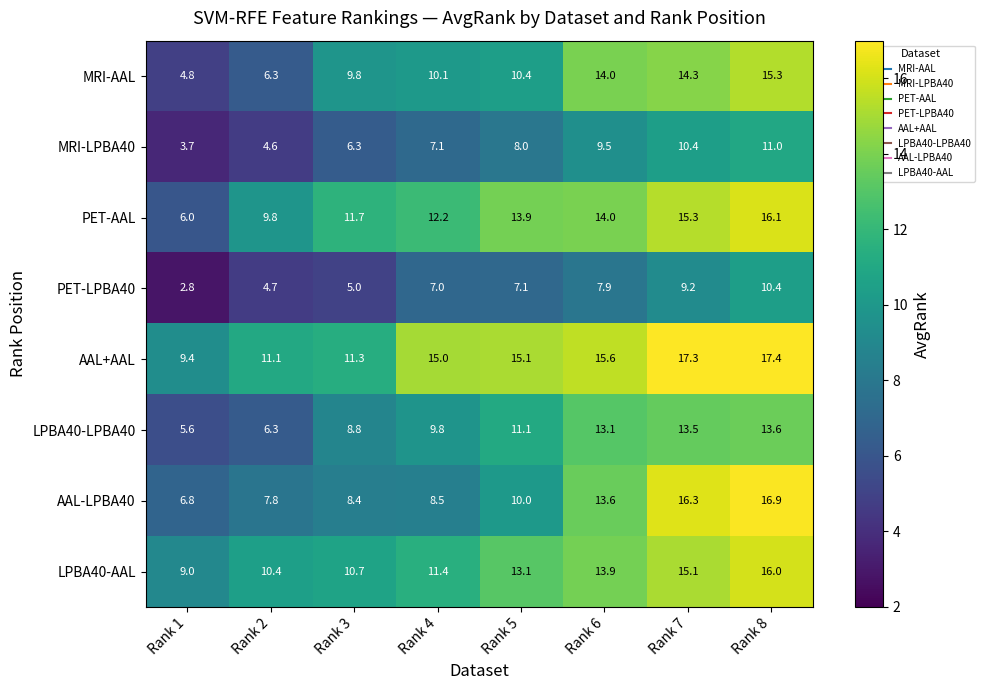

What is the total value across all series at Rank 8?

116.7